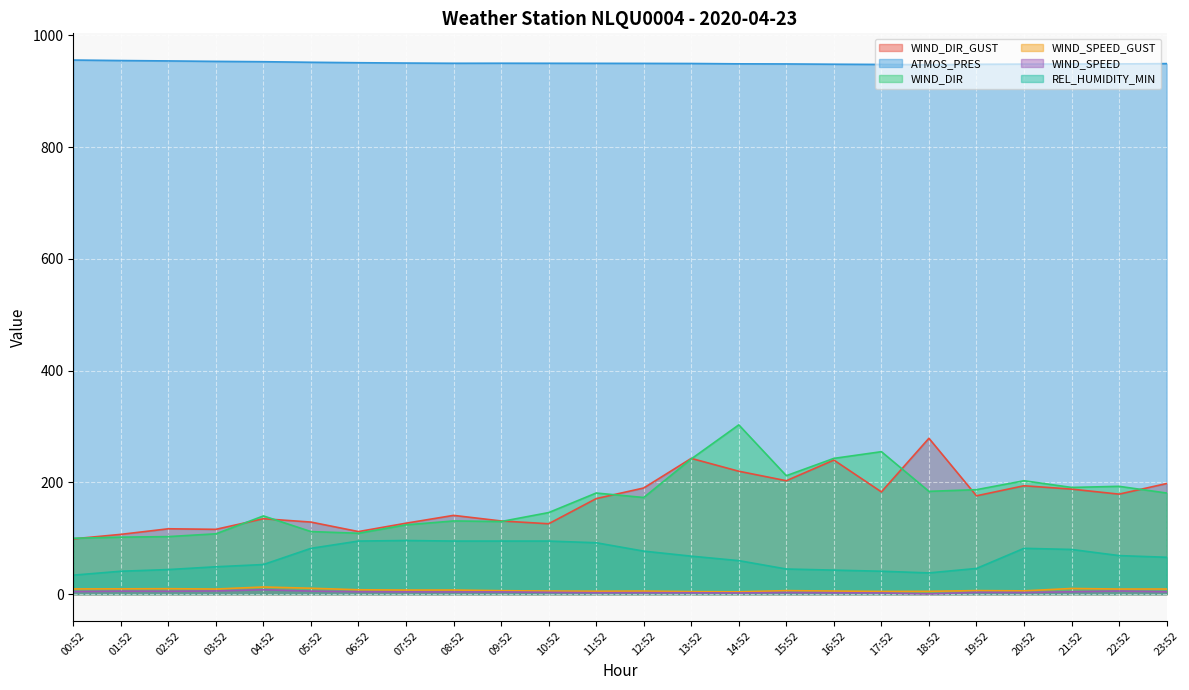

What is the value of the ATMOS_PRES point at the 6th from the left?

952.0